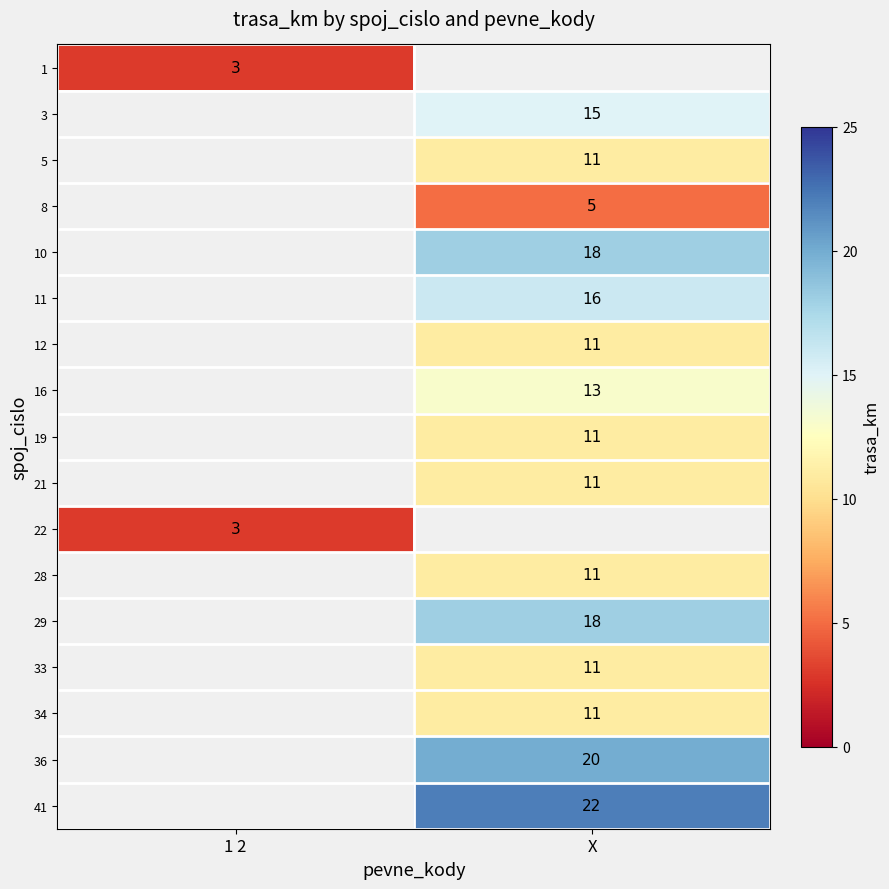

Which category has the highest value across all series?

X